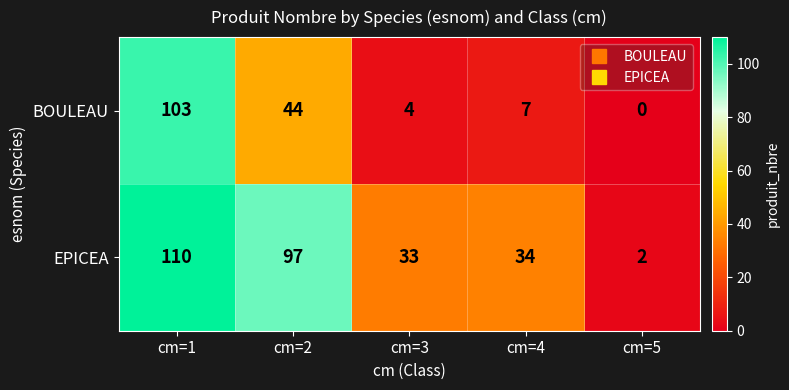

What is the spread (max minus min) of values at cm=5?

2